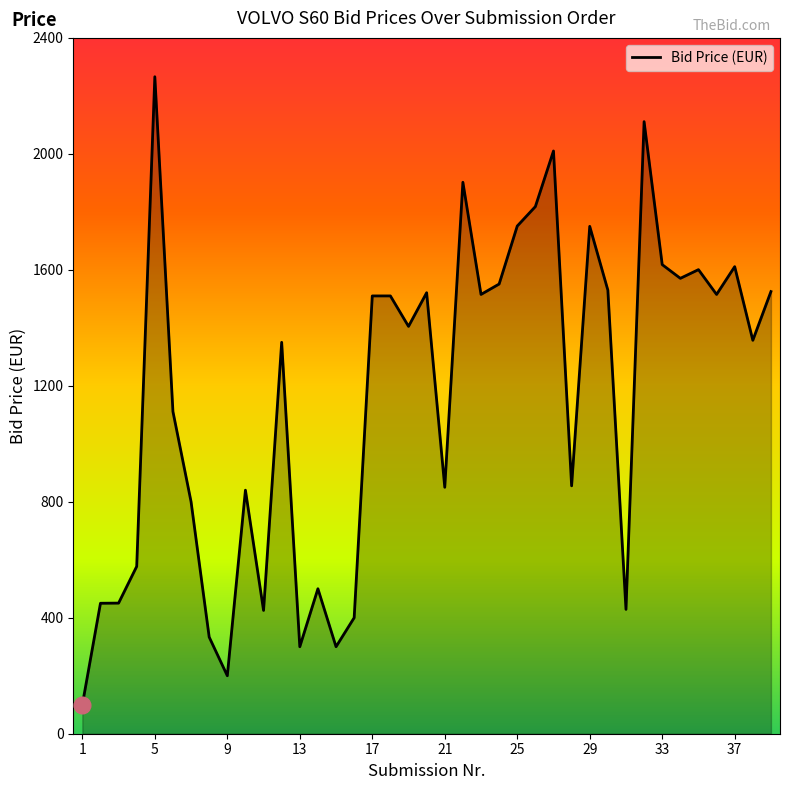

What is the greatest value displayed?

2266.0